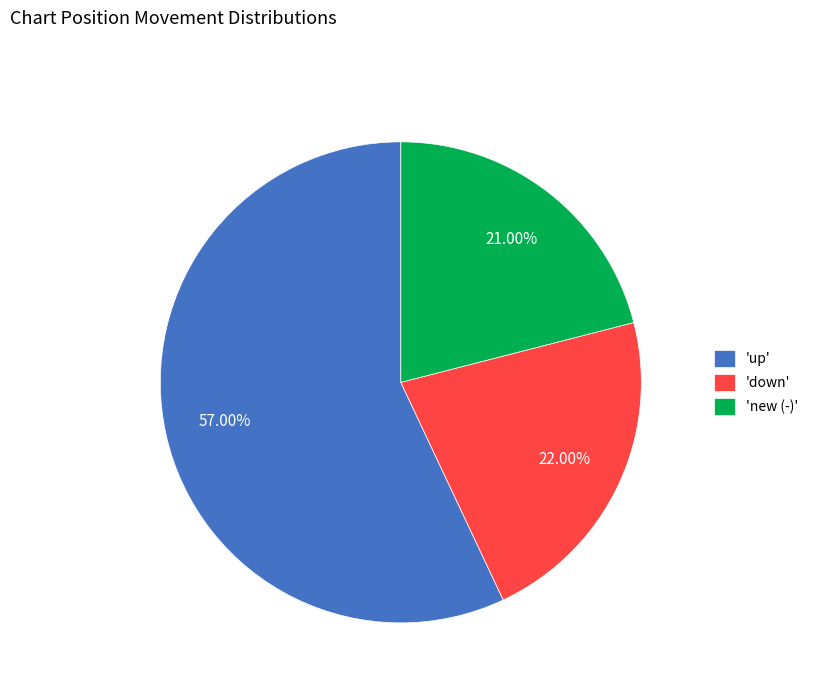

Which has a higher value, 'new (-)' or 'down'?

'down'